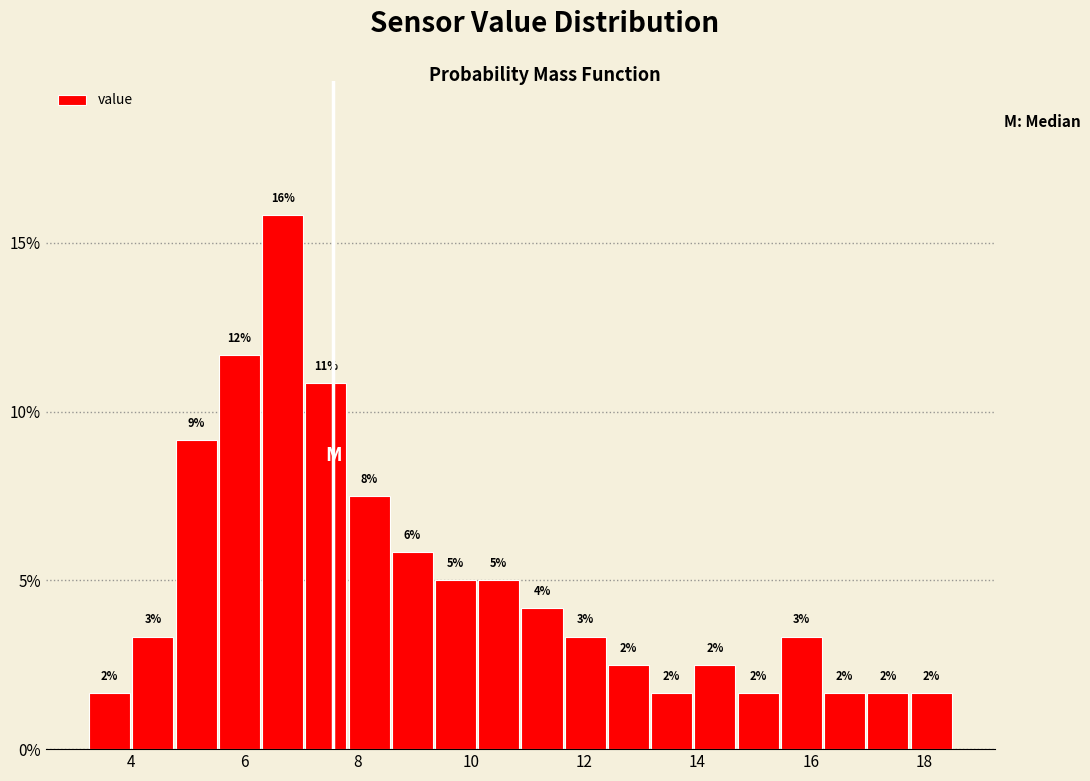

Read against the x-axis, roughly where is the centre of the tallest bar?

6.6